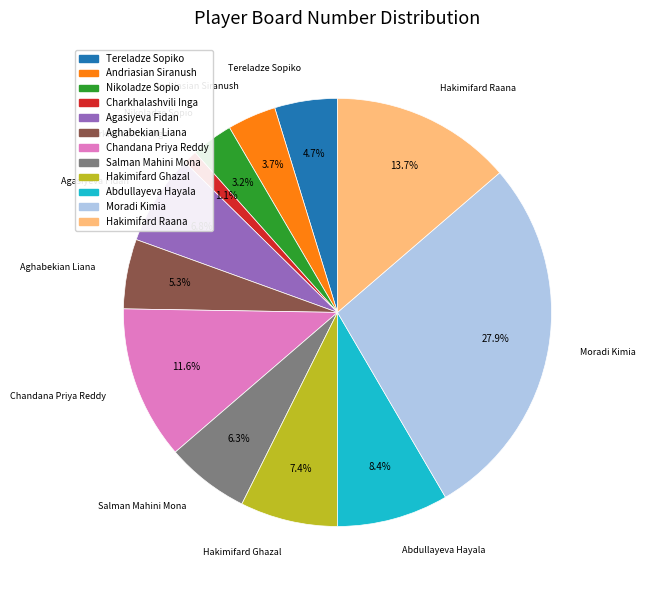

Is there any slice that represents more than half of the pie?

No